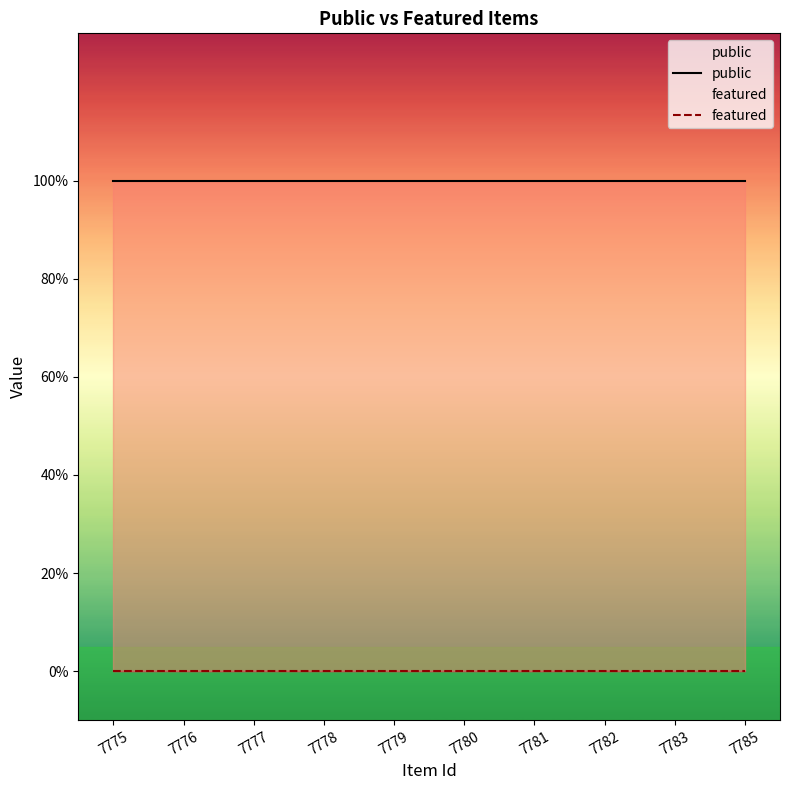

Is the value of featured at 7776 greater than the value of public at 7775?

No